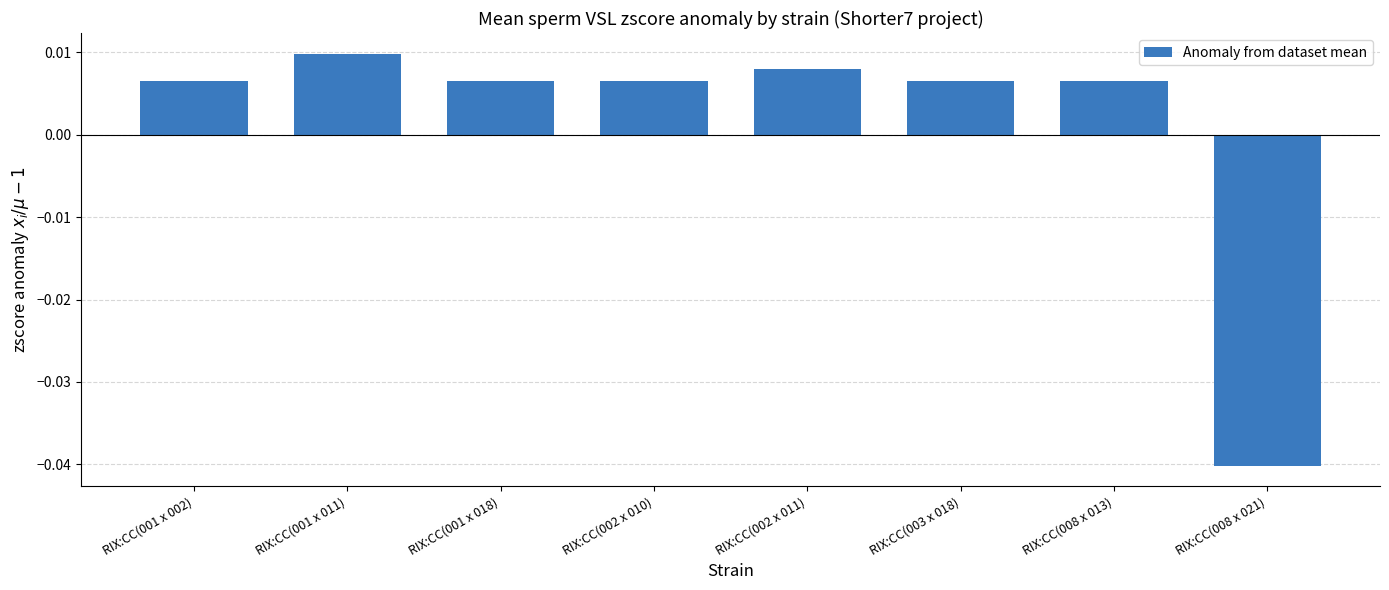

What is the label of the 6th bar from the right?

RIX:CC(001 x 018)